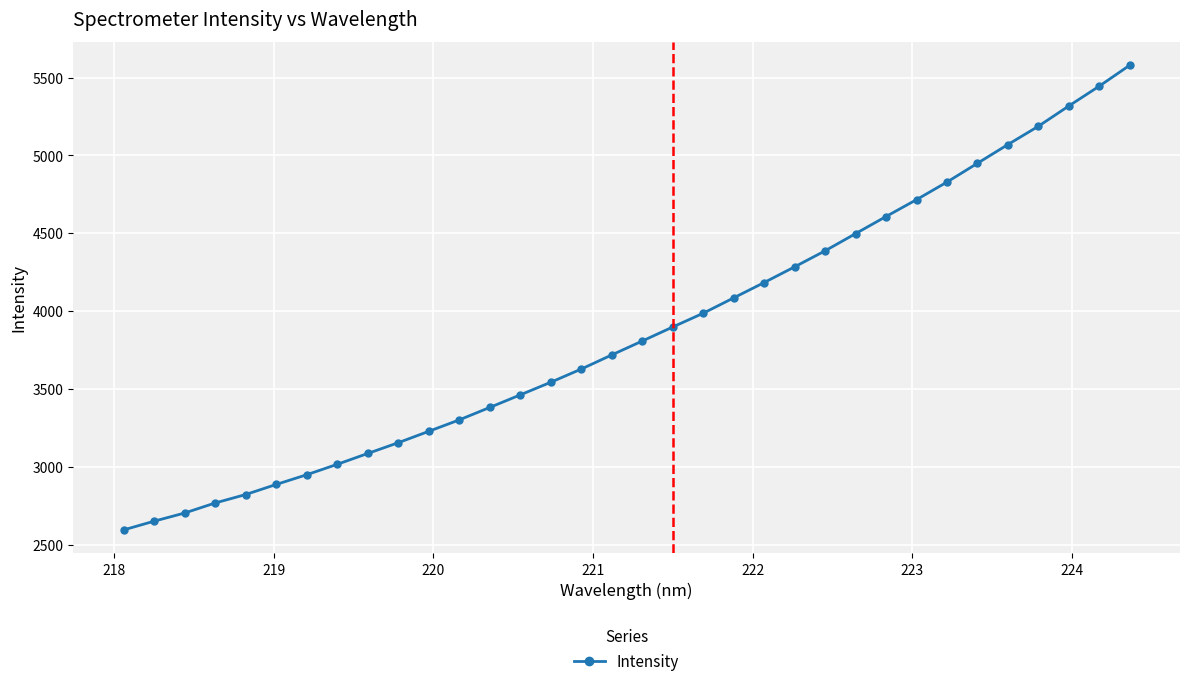

What is the difference between the maximum and minimum values?

2984.6